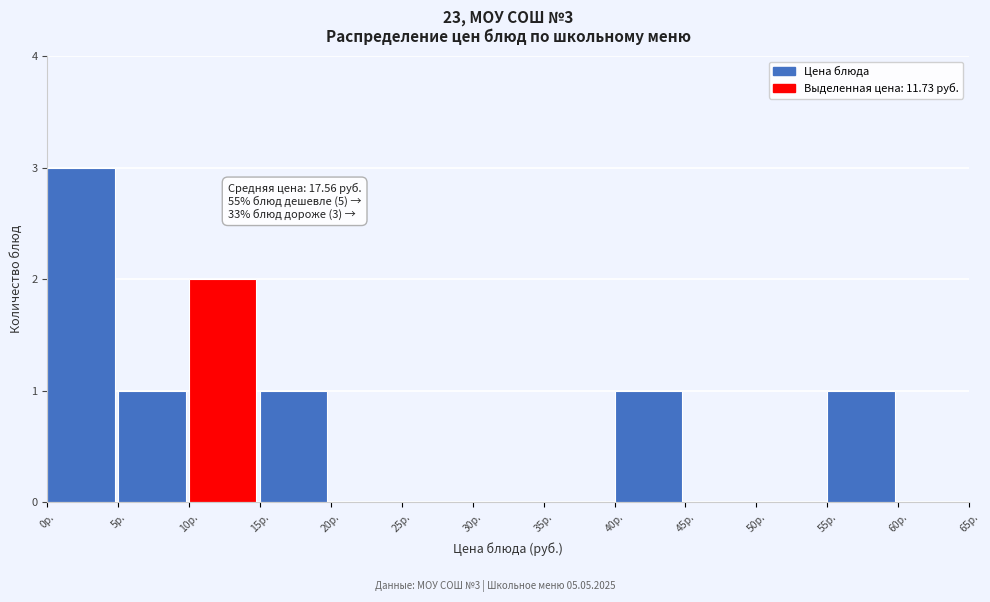

Over which range of the x-axis is the bar tallest?

0 to 5